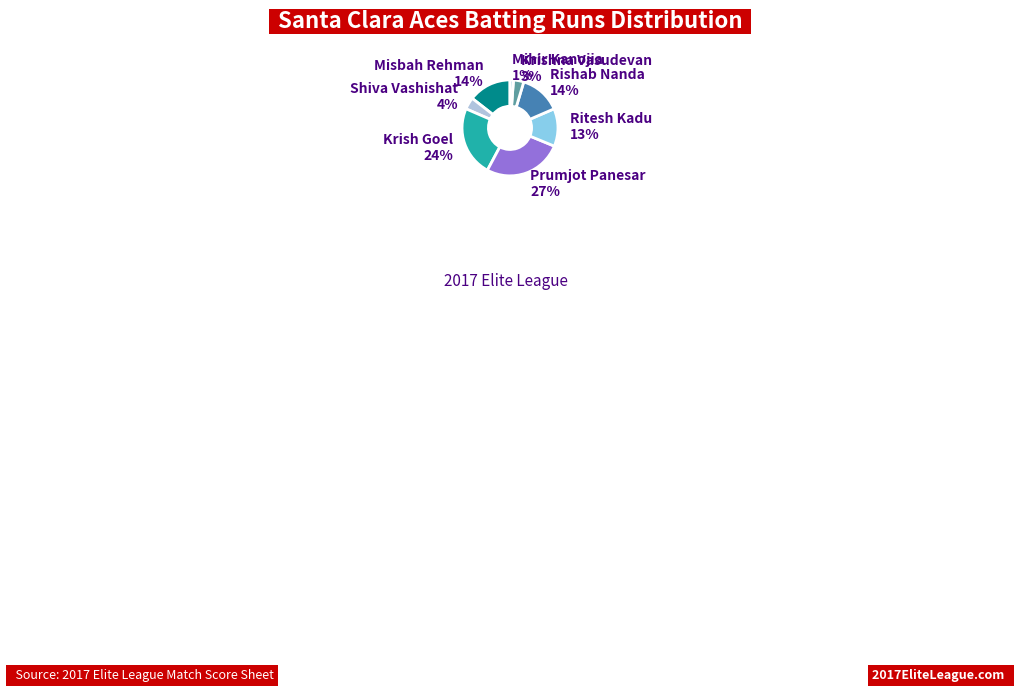

What is the smallest slice in the pie chart?

Mihir Kanojia